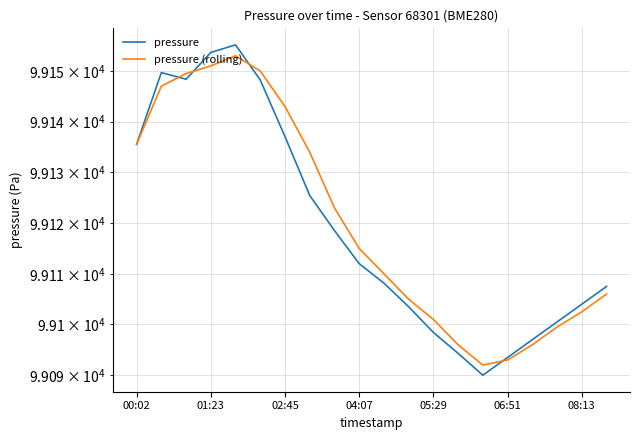

What is the sum of all pressure values?

1982380.6